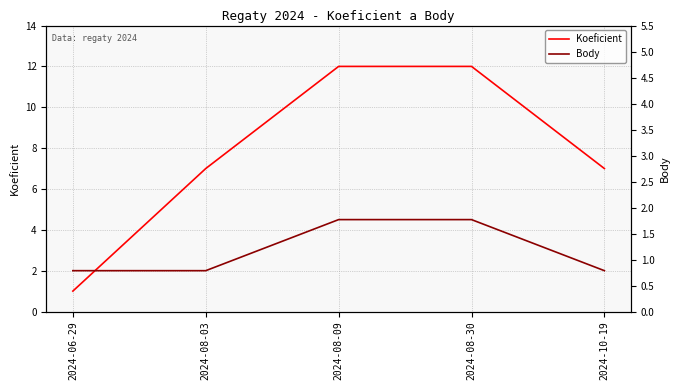

Between 2024-08-30 and 2024-10-19, which series saw the biggest shift?

Koeficient